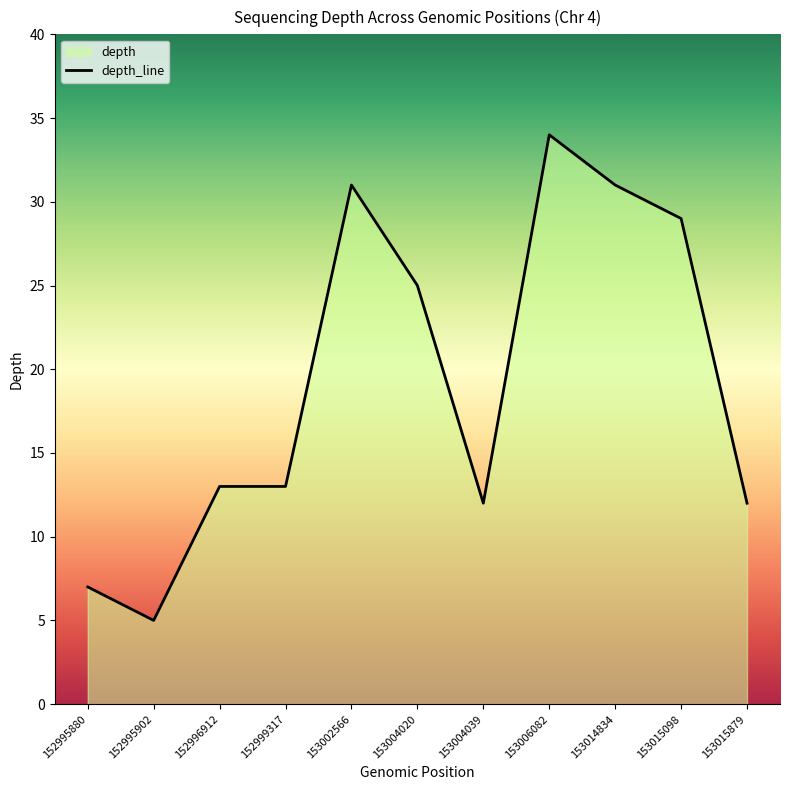

Read the value at 153006082, to the nearest 5.

35